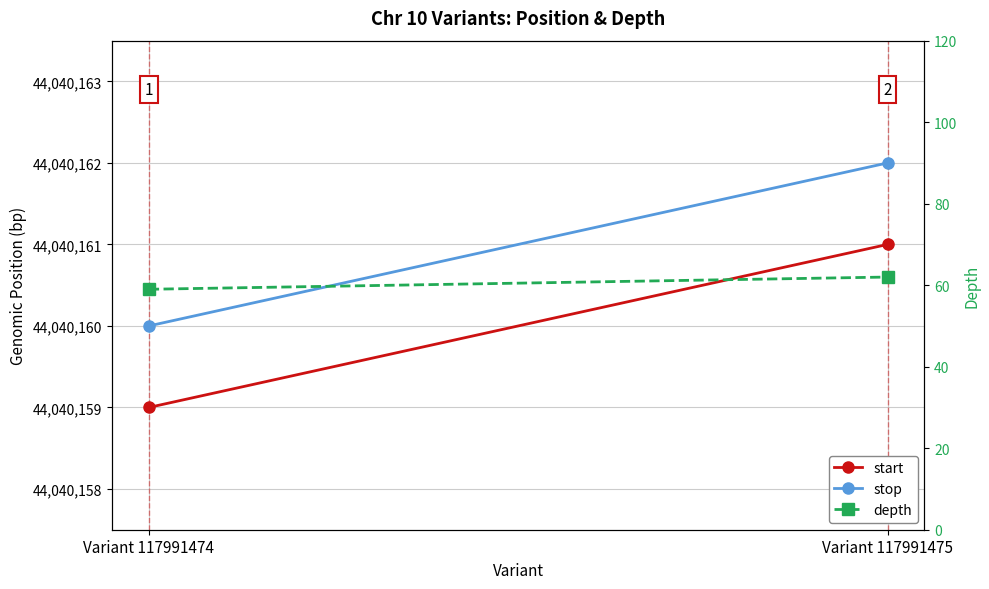

What is the greatest value displayed?

44040162